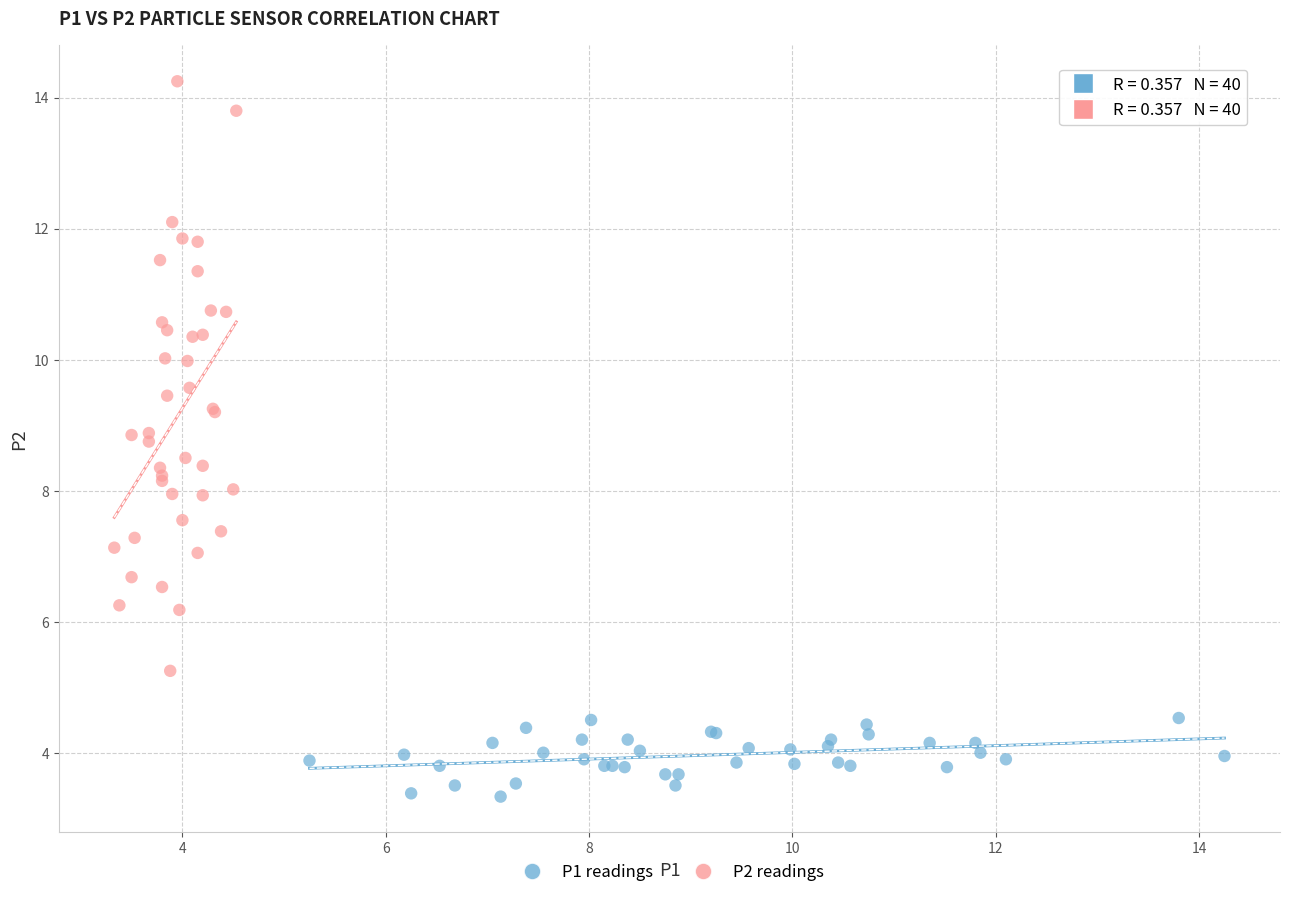

Which series contains the lowest Y value?

P1 readings